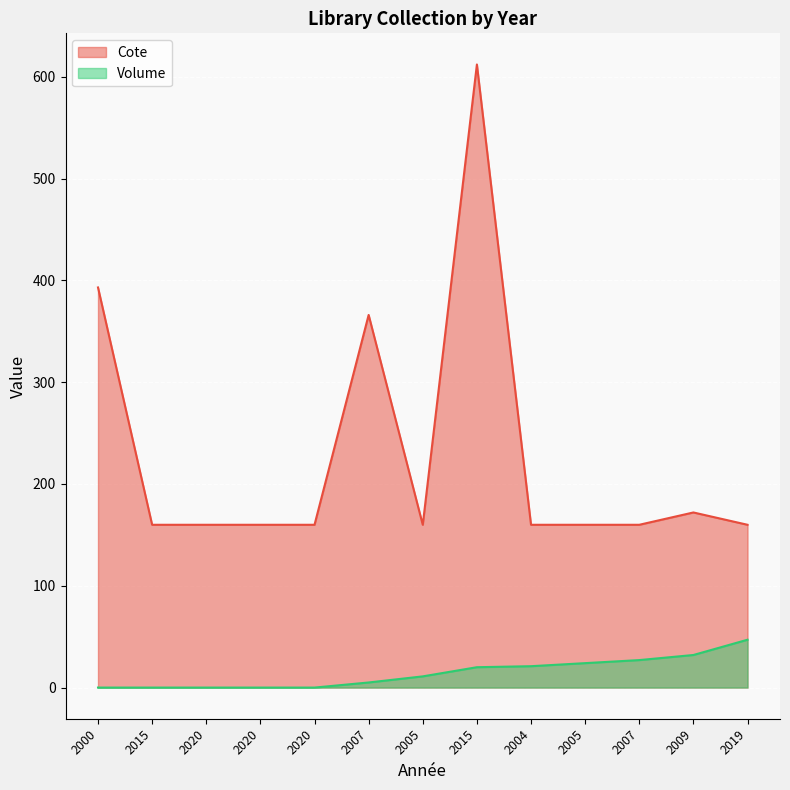

How many values in Volume are above zero?

8